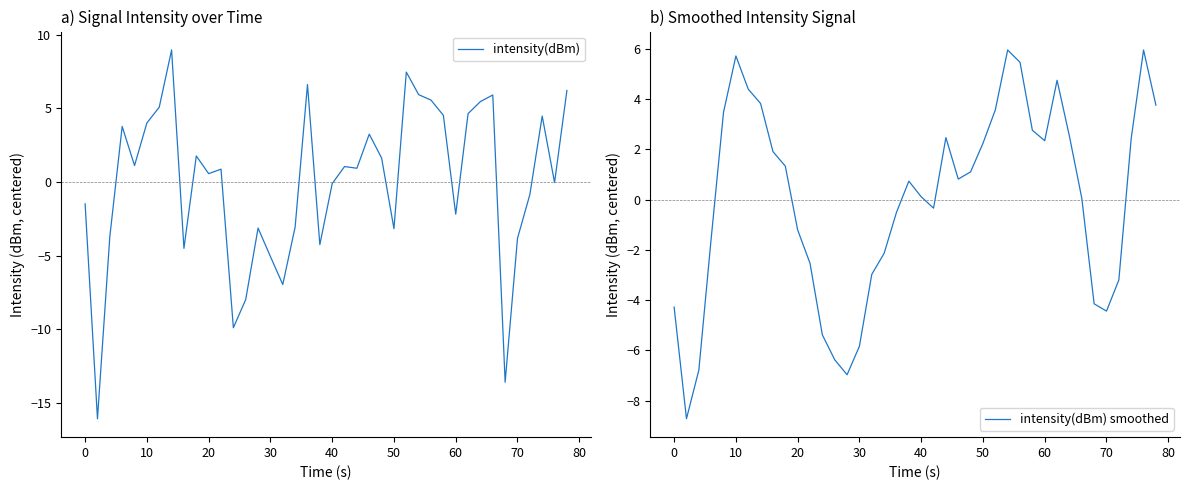

What is the lowest value of the intensity(dBm) series?

-16.1